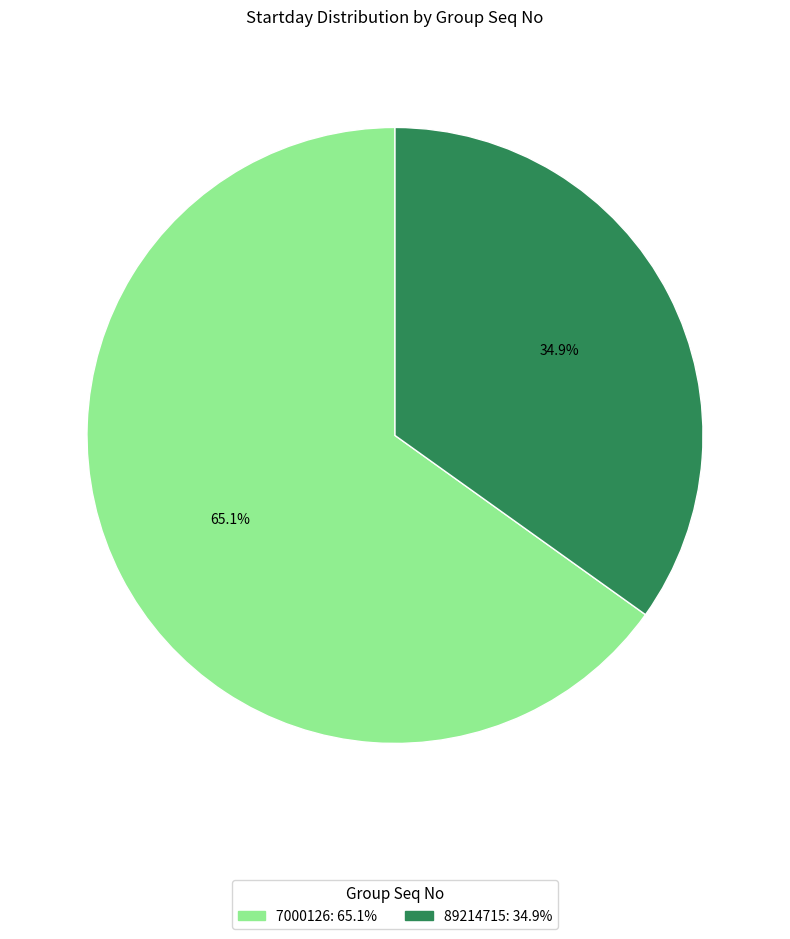

To the nearest percent, what is the combined percentage of 89214715 and 7000126?

100%